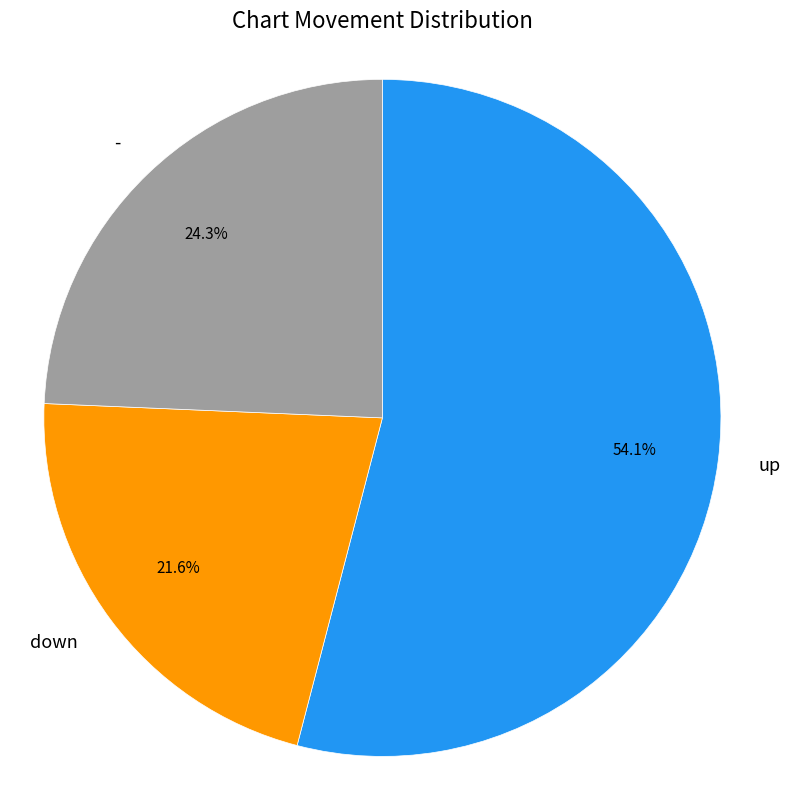

Between up and down, which is larger?

up